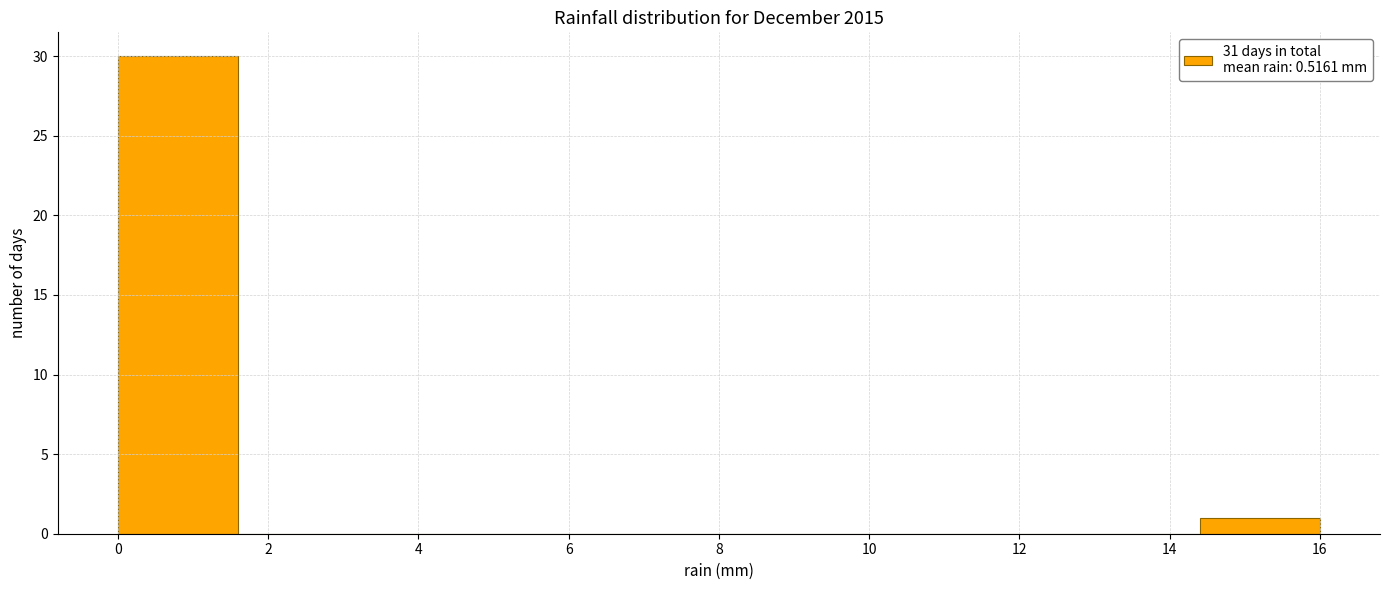

Which range on the x-axis has the tallest bar?

0.0 to 1.6